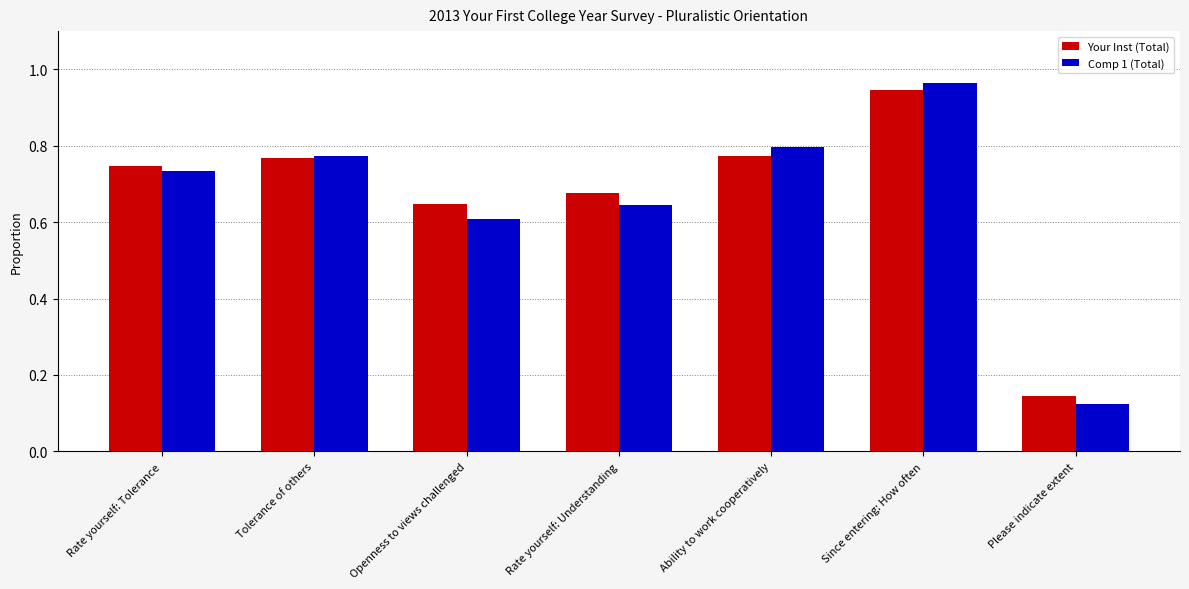

True or false: Comp 1 (Total) has a value of 0.3 at Ability to work cooperatively.

False